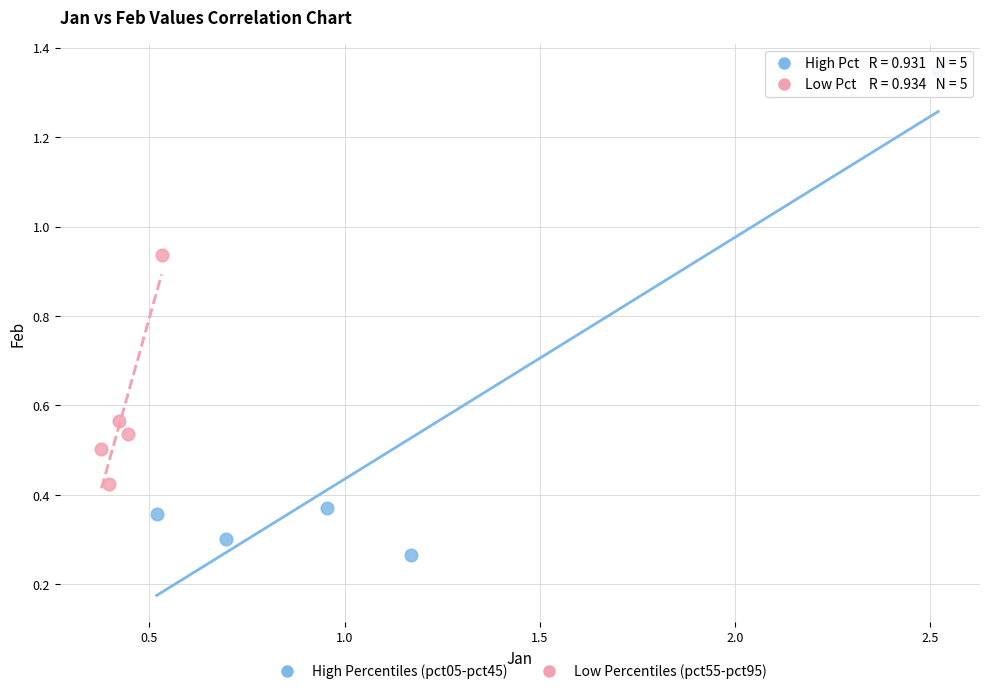

Which series has the largest Y range (max minus min)?

High Percentiles (pct05-pct45)